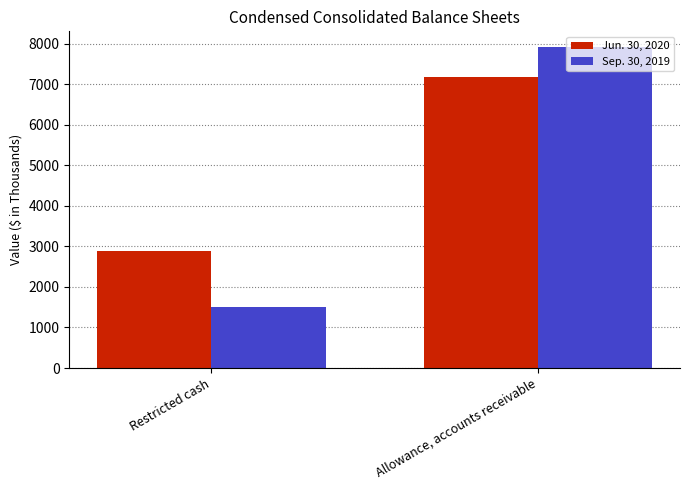

At which category is the sum across all series the highest?

Allowance, accounts receivable